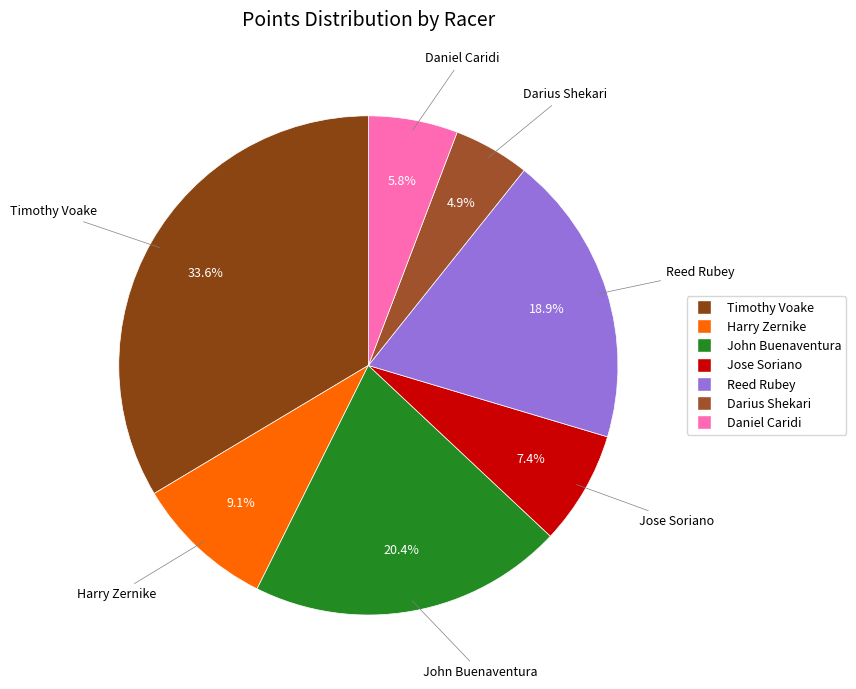

Is it true that John Buenaventura is 20% of the pie?

True